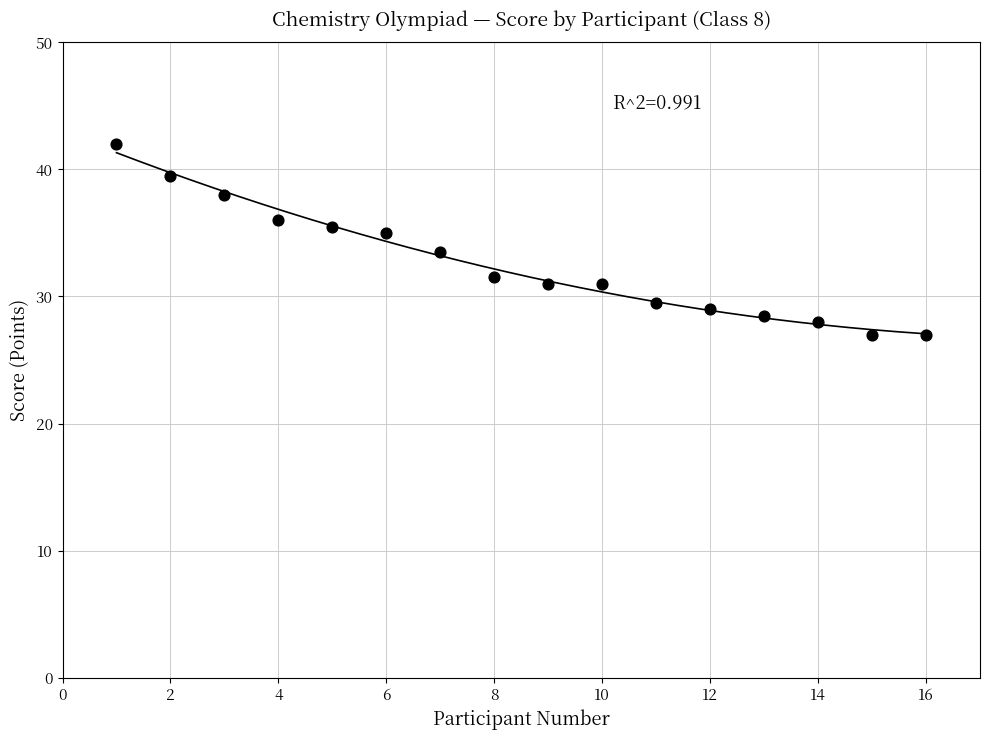

What is the range of Y values (max minus min)?

15.0